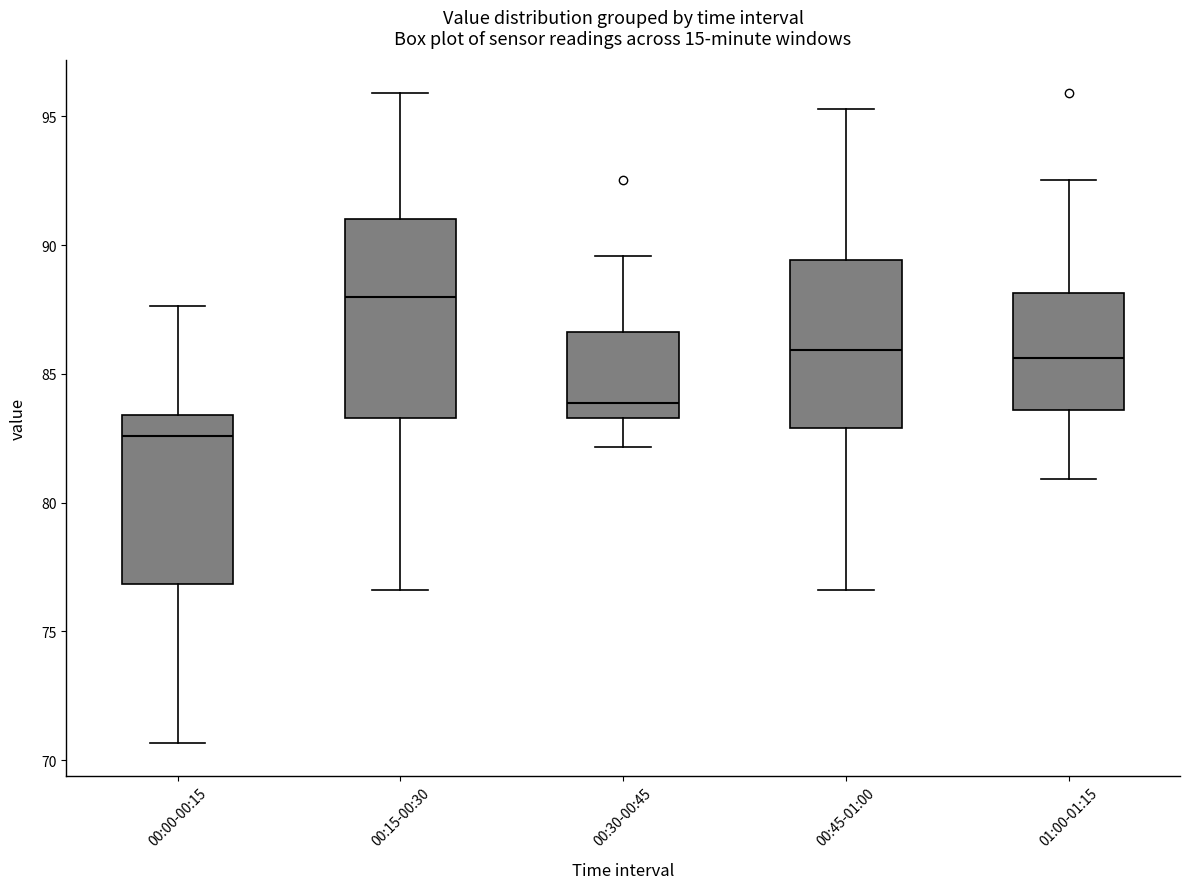

Reading left to right, transcribe this box plot: for each box, give where its median line is, the range the box spans, and where its two whiskers end, as read against the y-axis. The values are not printed on the chart, so give them approximately, as read against the axis.

00:00-00:15: median 82.5, box 77.0 to 83.5, whiskers 70.5 to 87.5
00:15-00:30: median 88.0, box 83.5 to 91.0, whiskers 76.5 to 96.0
00:30-00:45: median 84.0, box 83.5 to 86.5, whiskers 82.0 to 89.5
00:45-01:00: median 86.0, box 83.0 to 89.5, whiskers 76.5 to 95.5
01:00-01:15: median 85.5, box 83.5 to 88.0, whiskers 81.0 to 92.5